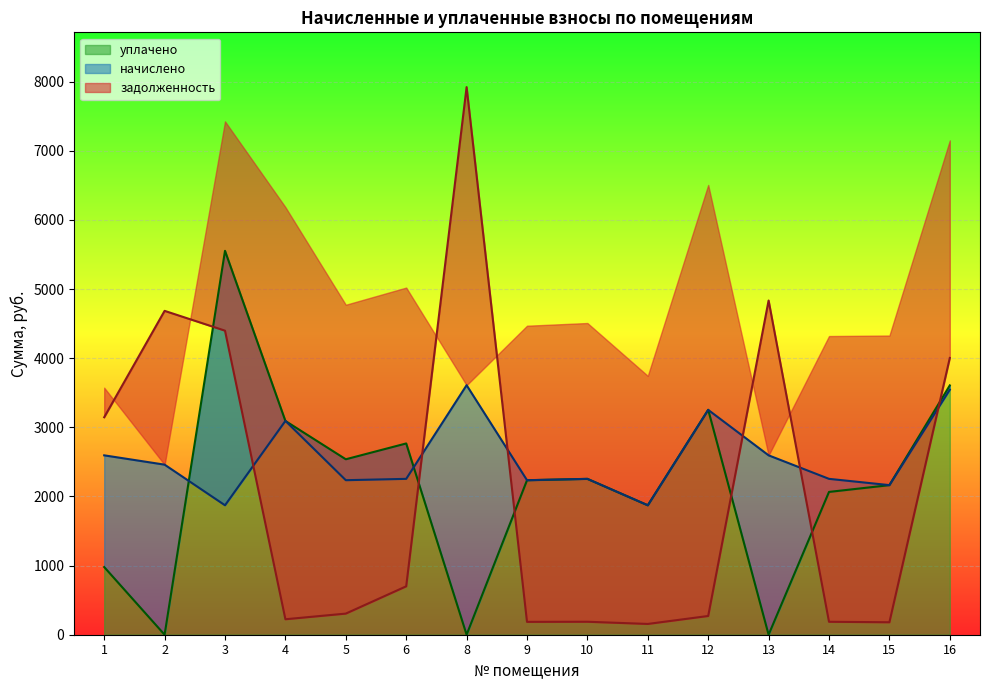

True or false: начислено has a value of 503.4 at 3.

False